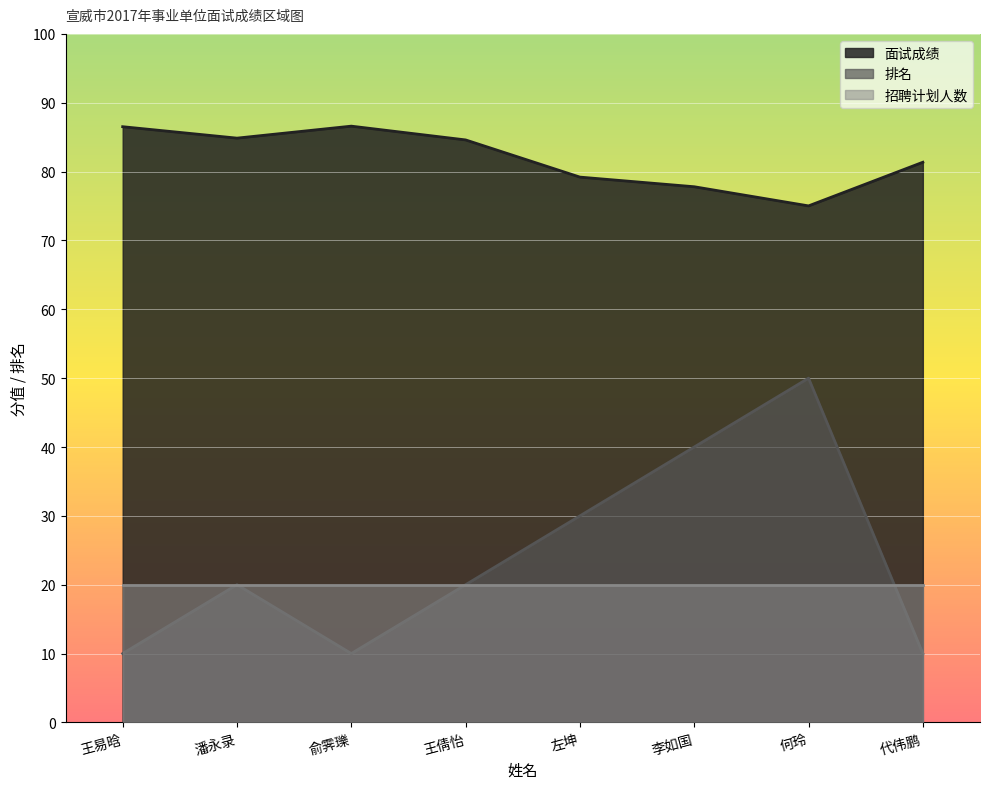

Which series has the widest spread of values?

排名